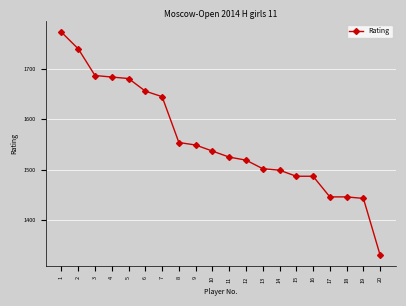

What is the difference between the values at 15 and 17?

41